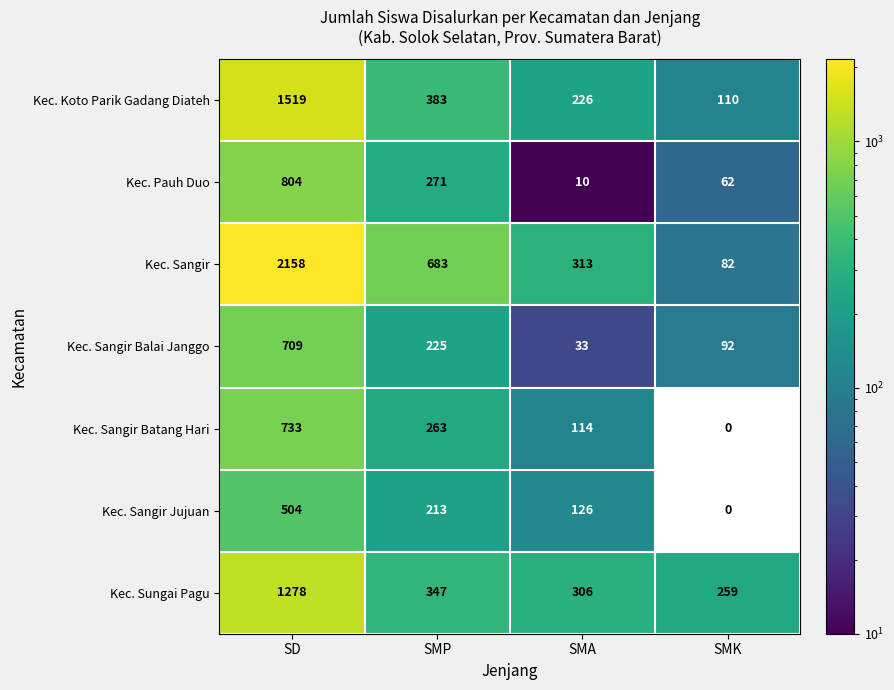

Reading right to left, transcribe all the data shown in this chart.

Kec. Koto Parik Gadang Diateh: SMK=110	SMA=226	SMP=383	SD=1519
Kec. Pauh Duo: SMK=62	SMA=10	SMP=271	SD=804
Kec. Sangir: SMK=82	SMA=313	SMP=683	SD=2158
Kec. Sangir Balai Janggo: SMK=92	SMA=33	SMP=225	SD=709
Kec. Sangir Batang Hari: SMK=0	SMA=114	SMP=263	SD=733
Kec. Sangir Jujuan: SMK=0	SMA=126	SMP=213	SD=504
Kec. Sungai Pagu: SMK=259	SMA=306	SMP=347	SD=1278